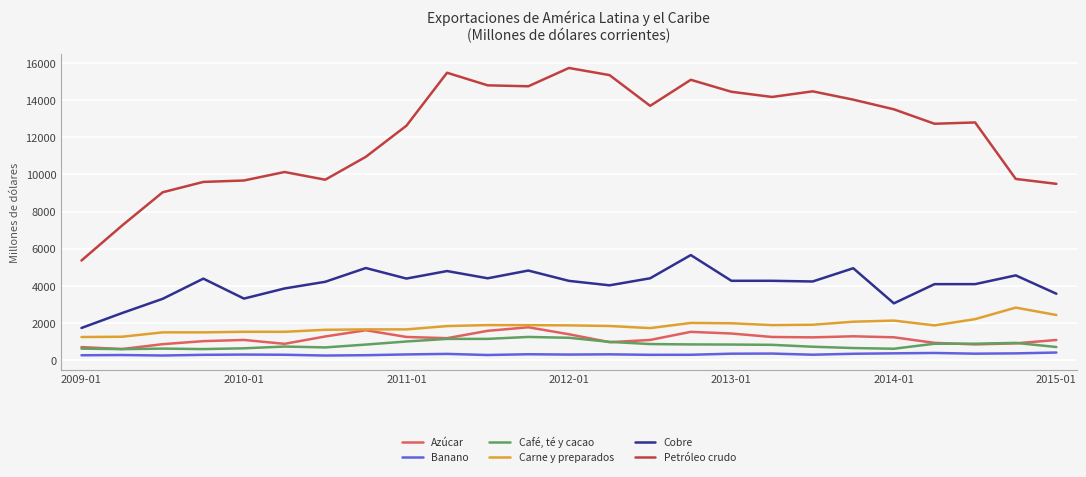

What is the maximum value shown in the chart?

15736